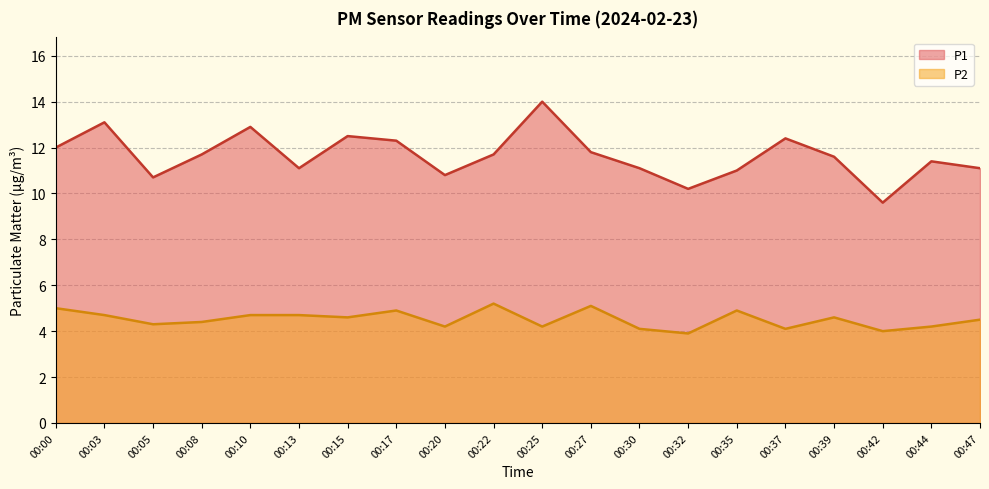

How many data points in P2 are above 4?

18